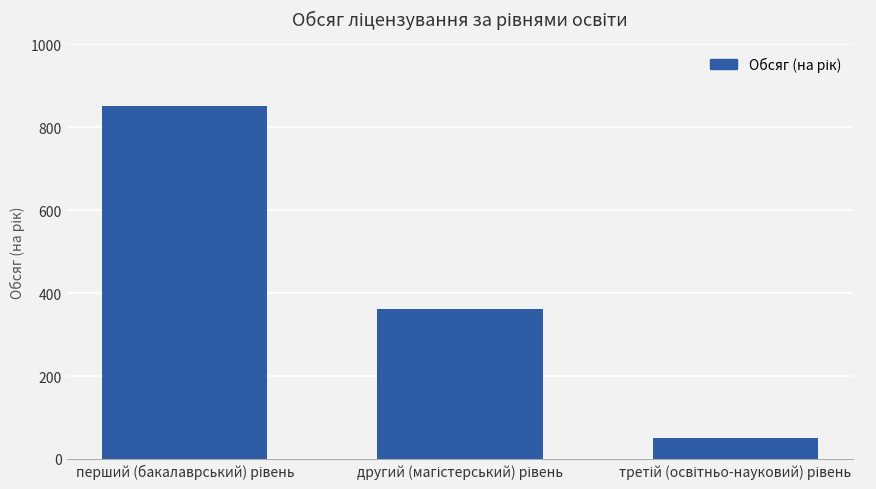

What is the maximum value shown in the chart?

852